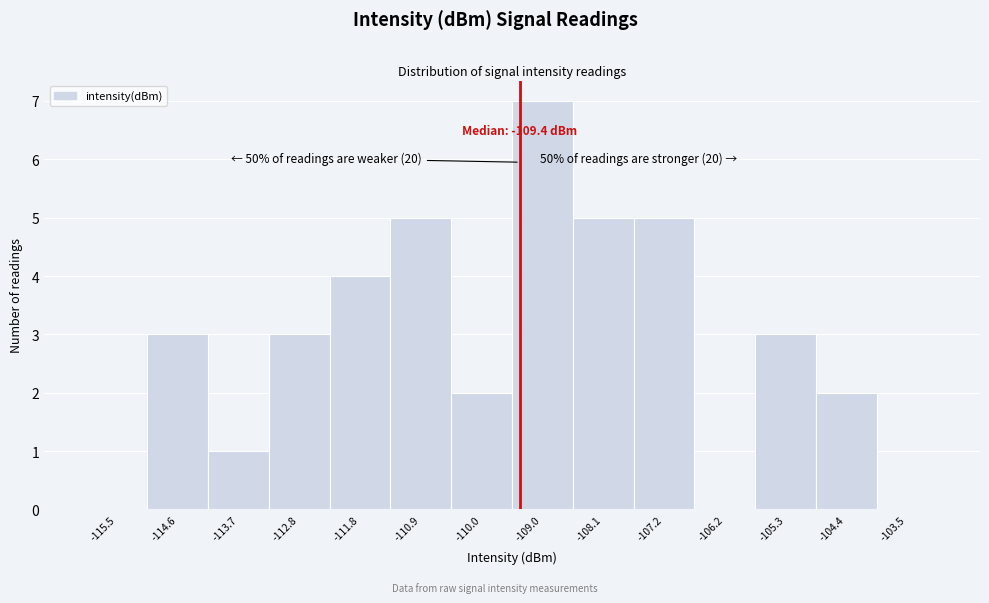

Which range on the x-axis has the tallest bar?

-109.5 to -108.6